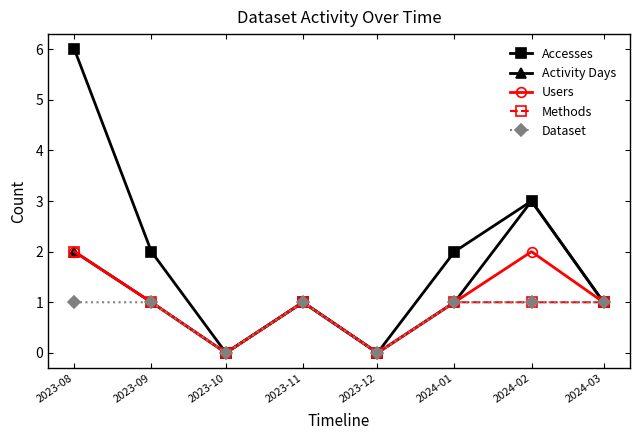

At which category is the sum across all series the highest?

2023-08